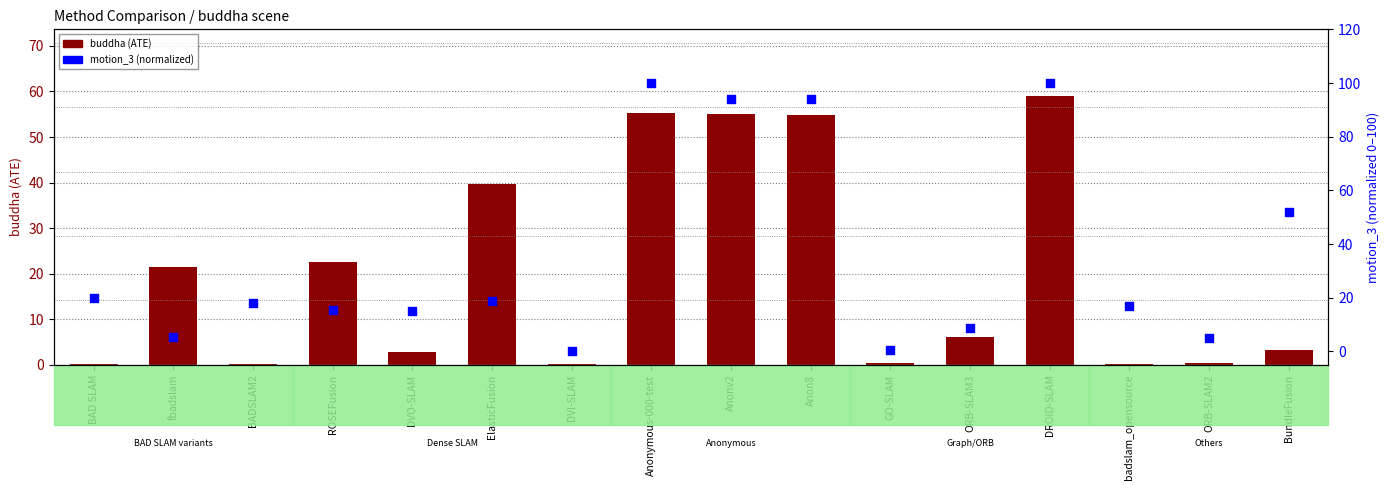

What is the total value across all series at ElasticFusion?

58.6